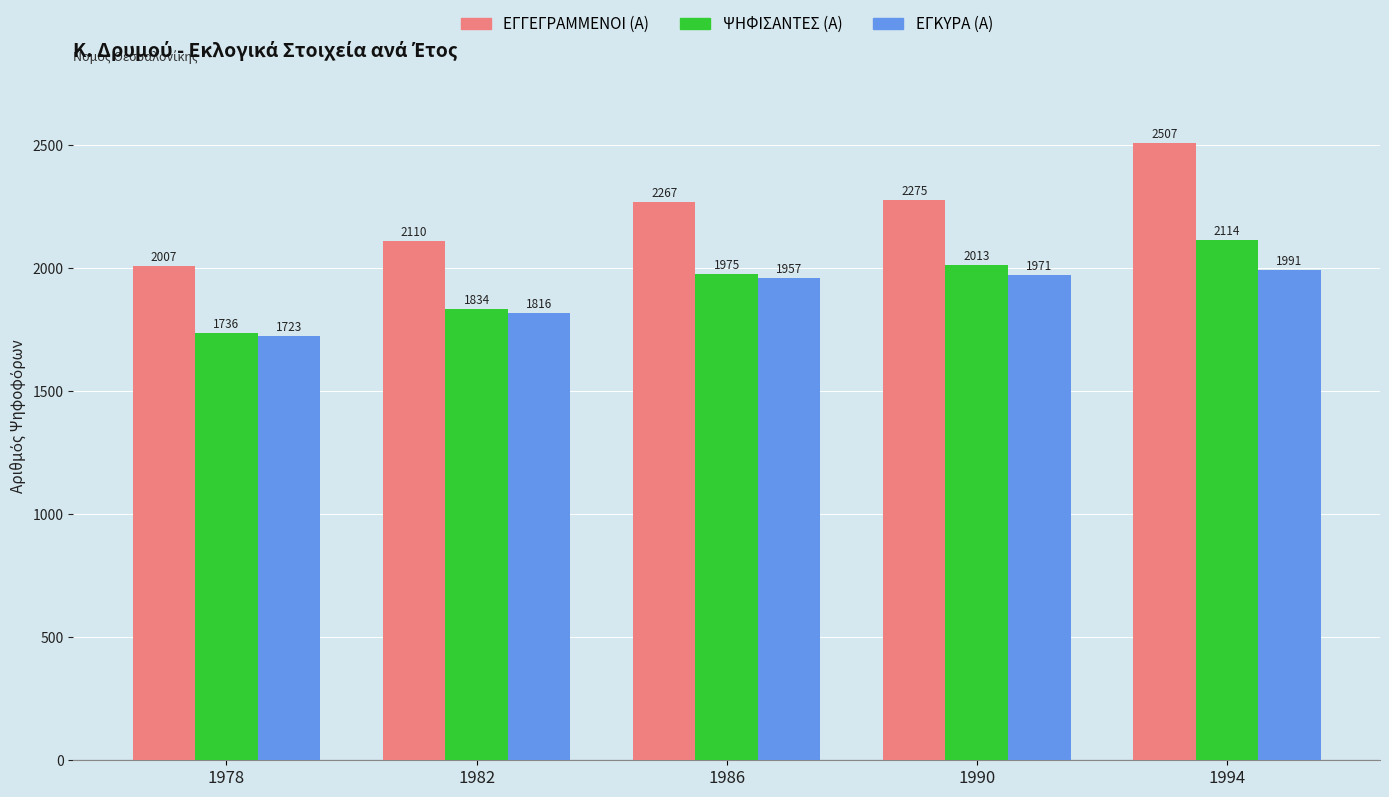

How many ΨΗΦΙΣΑΝΤΕΣ (Α) values are between 1834 and 2013?

3